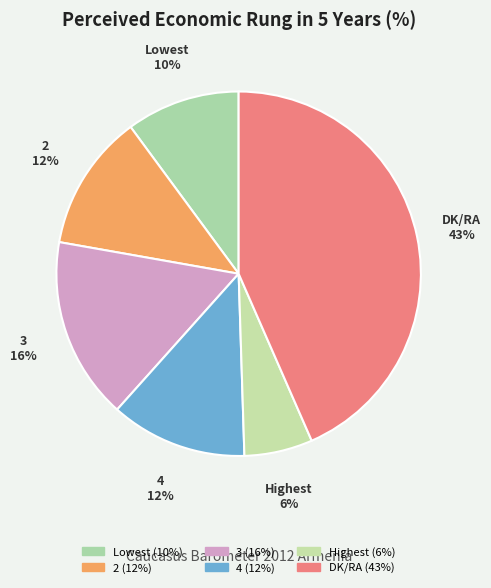

How many slices are in this pie chart?

6